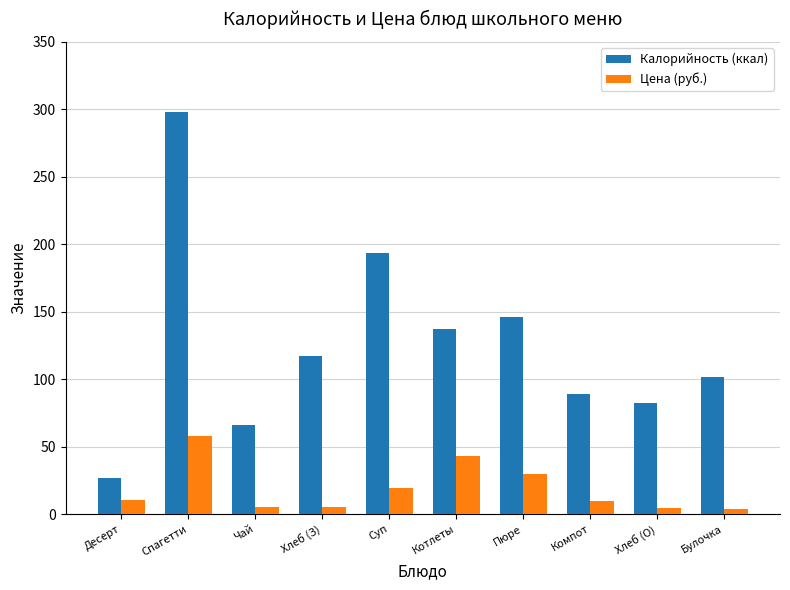

The value of Калорийность (ккал) at Суп is 87.1. True or false?

False